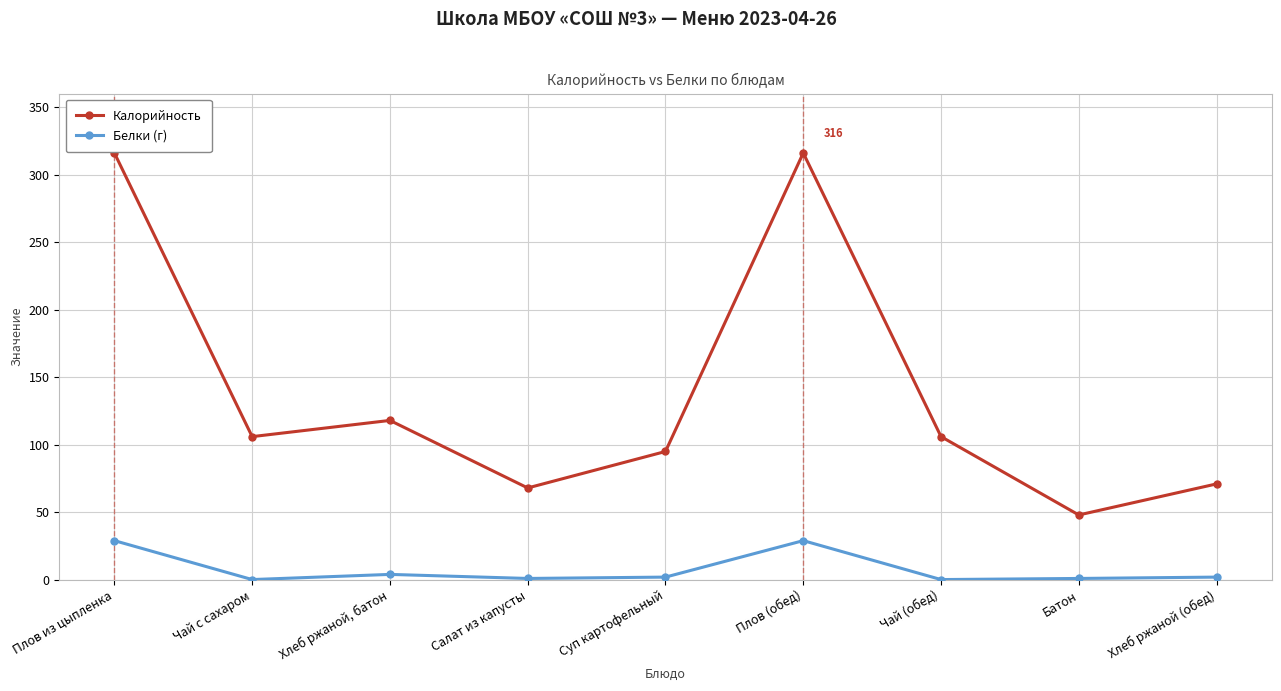

At which category does Белки (г) reach its first local valley?

Чай с сахаром